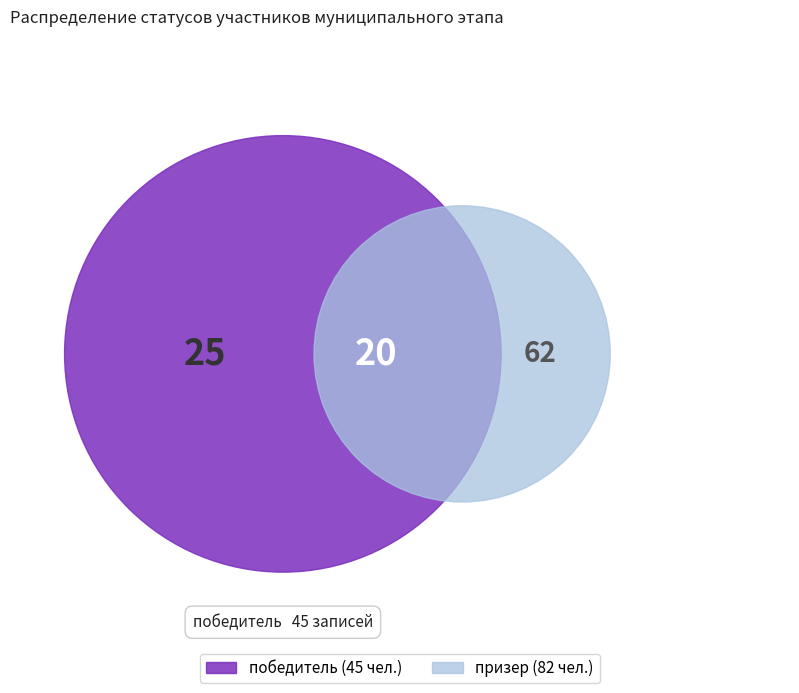

To the nearest percent, what is the combined percentage of победитель and призер?

100%